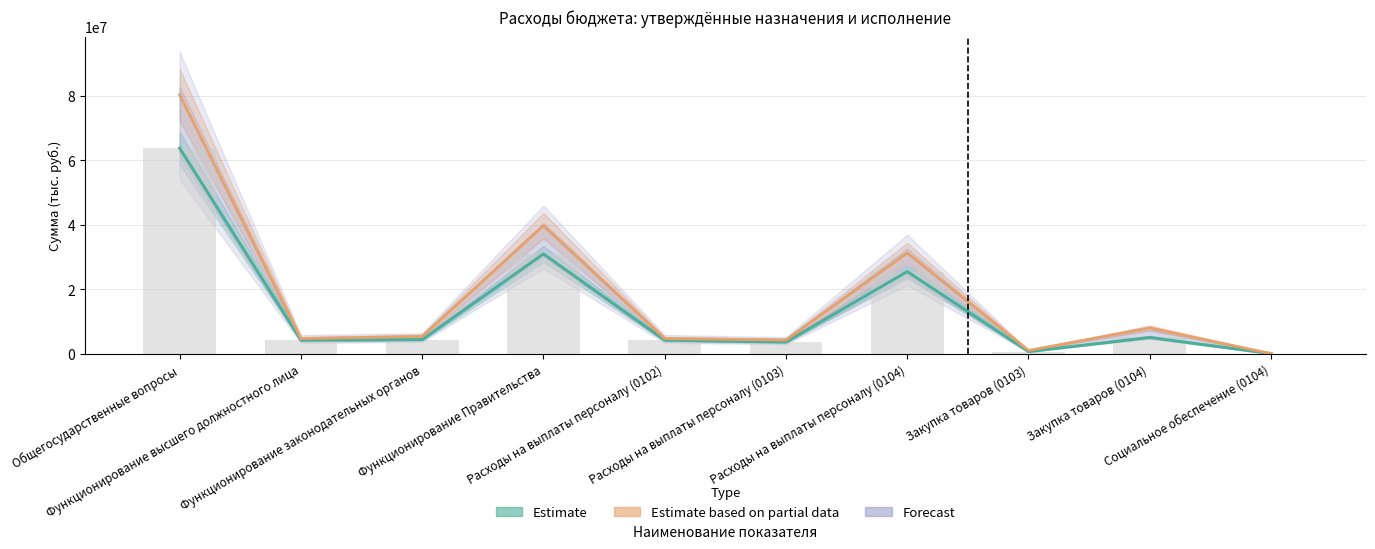

True or false: Утверждено (консолидированный) has a value of 1706966.7 at Закупка товаров (0103).

False